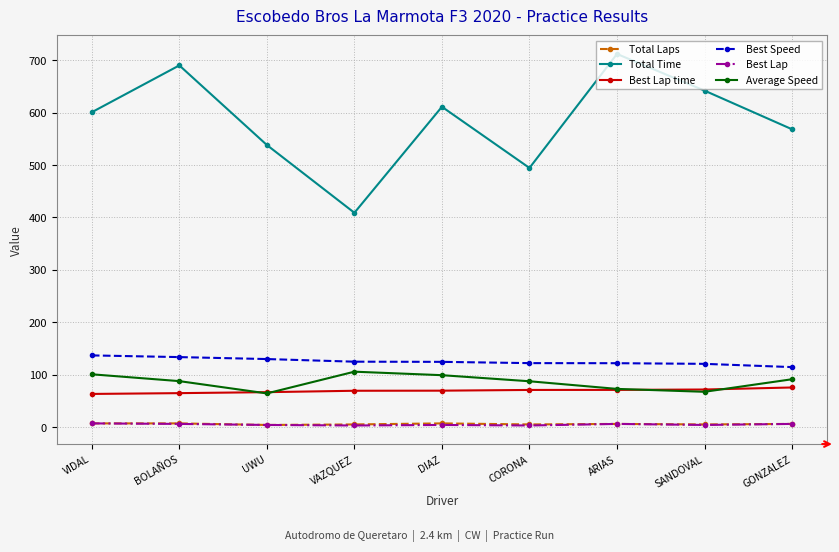

True or false: Total Time and Best Lap intersect in this chart.

False